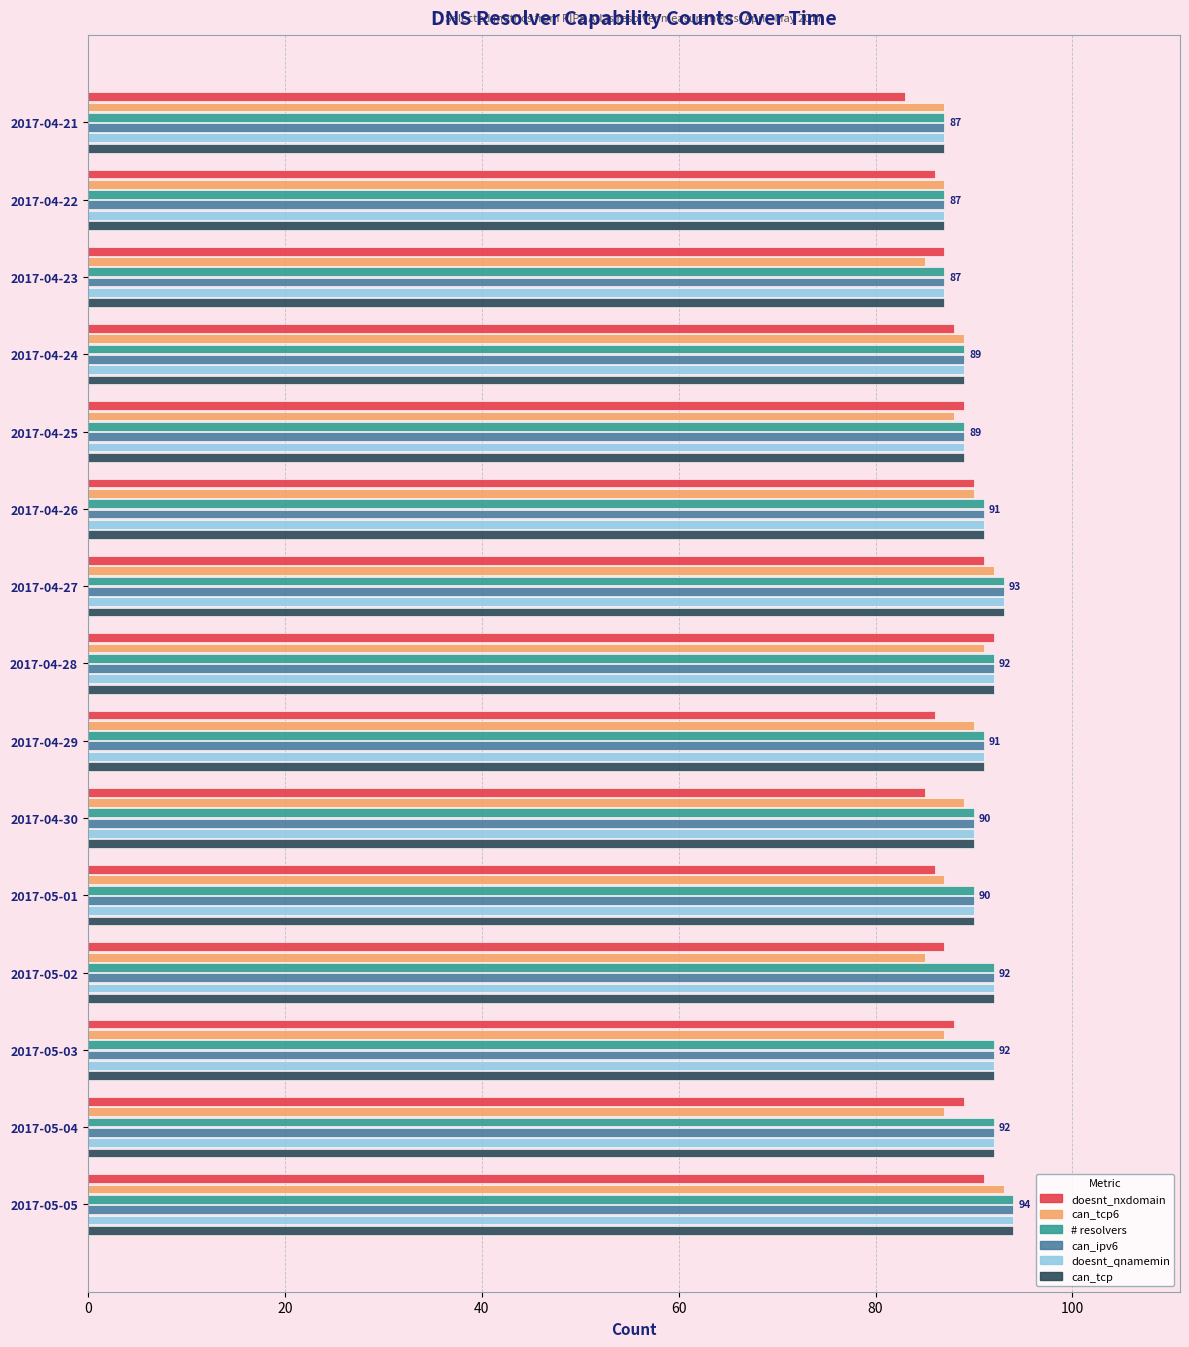

What is the lowest value of the can_tcp series?

87